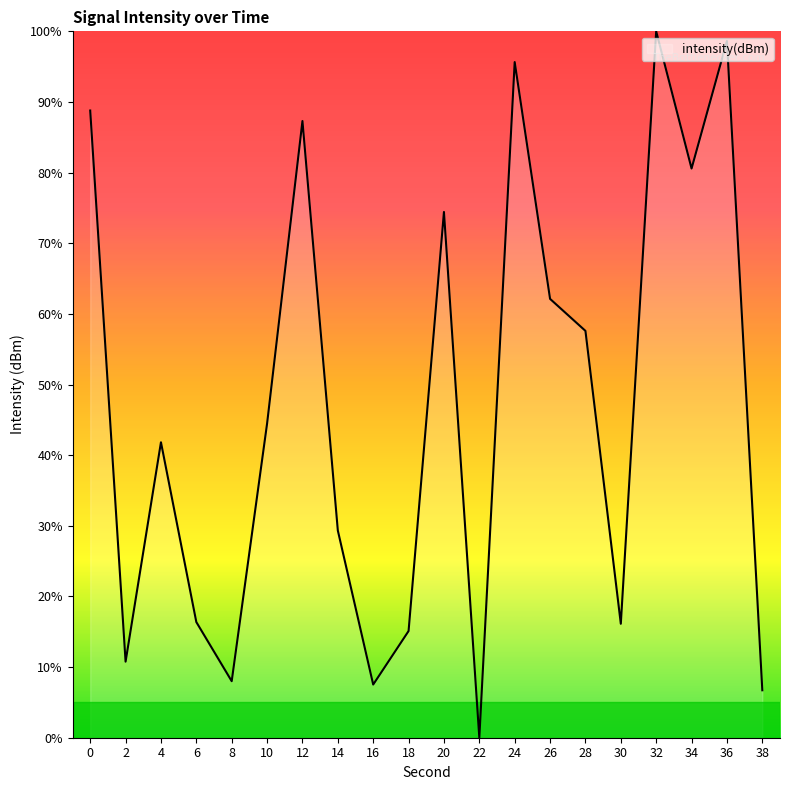

Which has a higher value, 28 or 30?

28